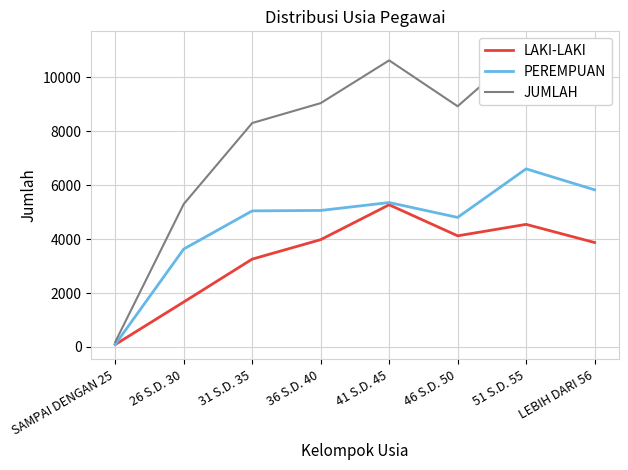

List the series in order of their peak value, lowest first.

LAKI-LAKI, PEREMPUAN, JUMLAH